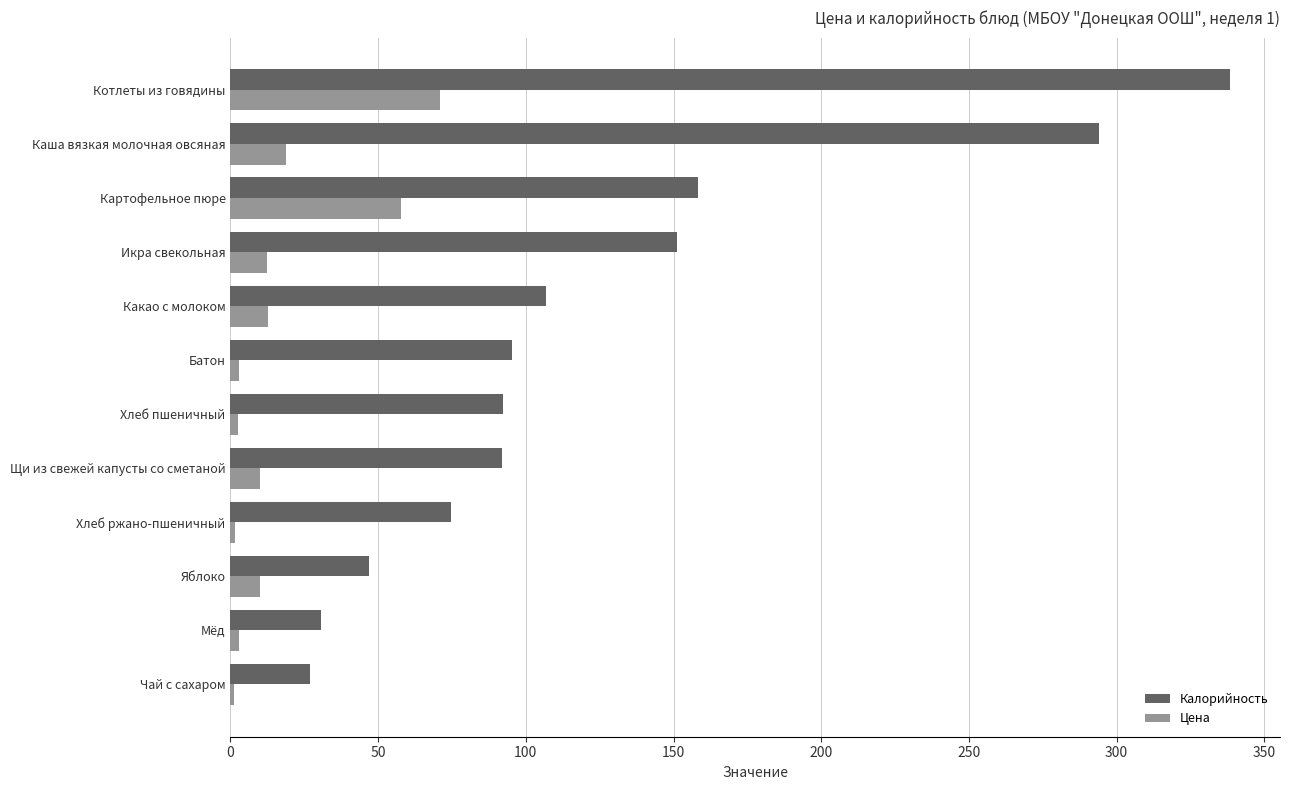

The Калорийность series shows 74.8 at Хлеб ржано-пшеничный. True or false?

True